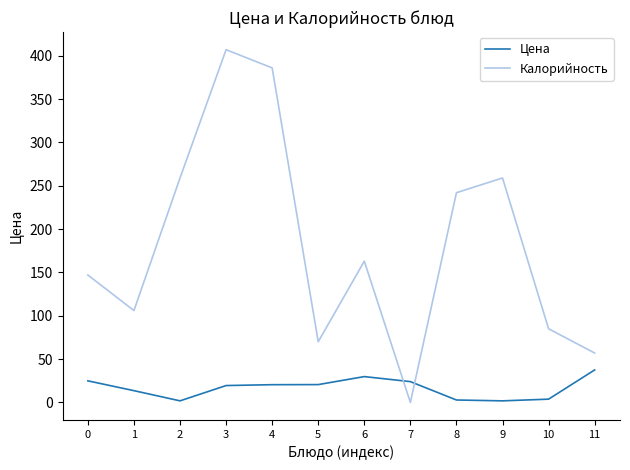

Is this an area chart (filled region under the line)?

No